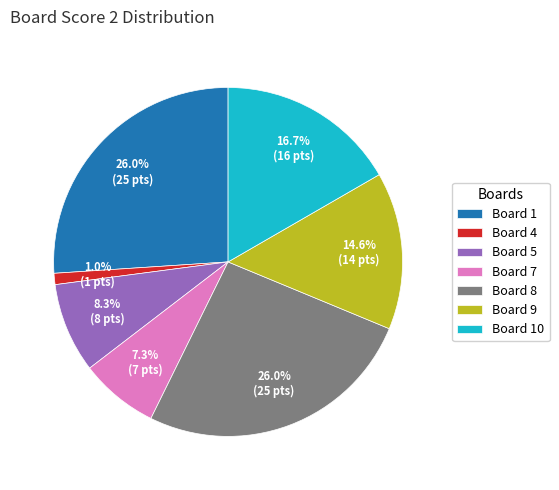

Which slice is the smallest?

Board 4